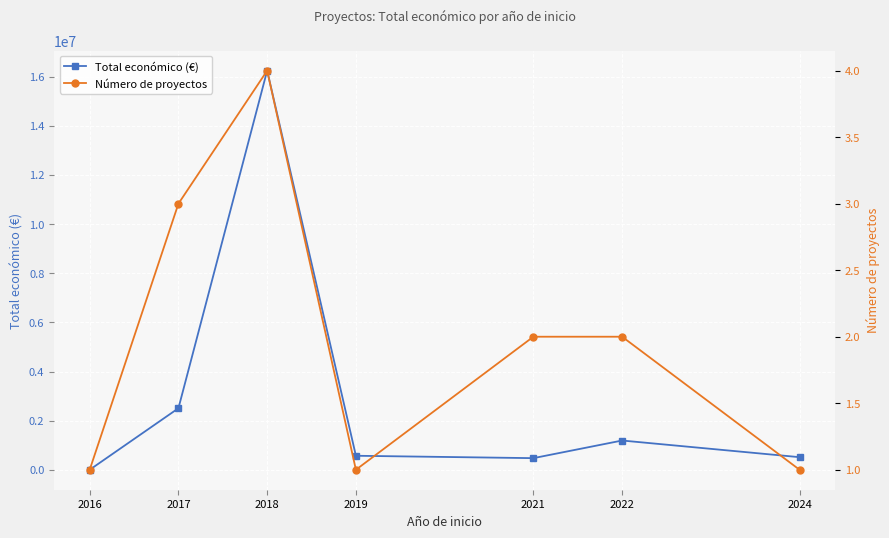

Reading right to left, extract all data points from this chart.

Total económico (€): 520062	1197694	480388	577576	16244380	2510484	7980
Número de proyectos: 1	2	2	1	4	3	1